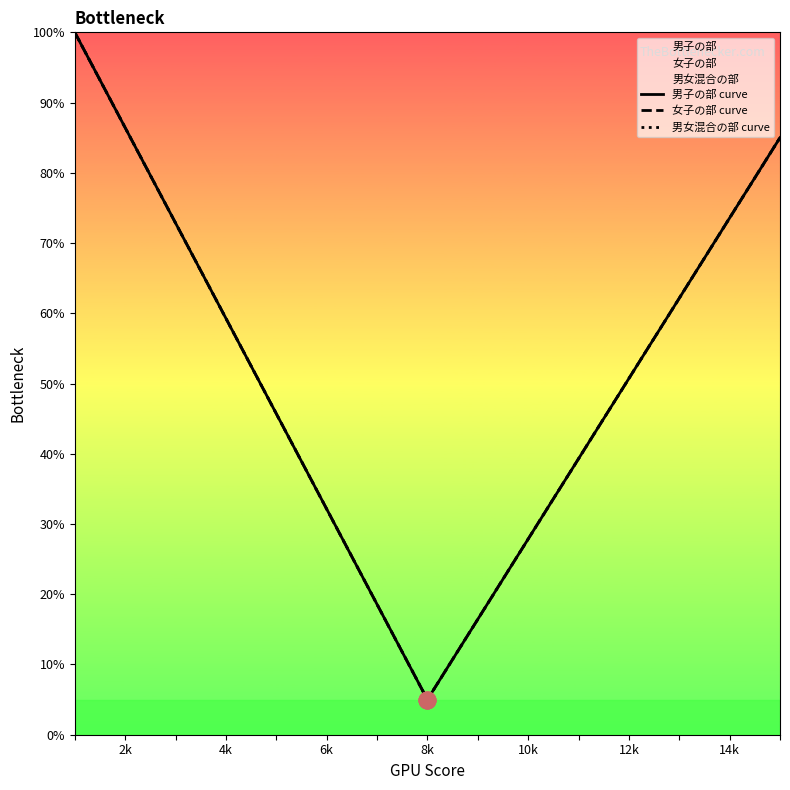

What is the average value of the 女子の部 curve series?

0.5